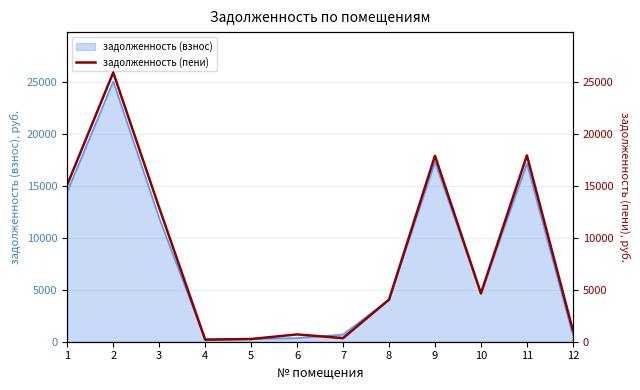

The value at 1 is 15140.7. True or false?

True